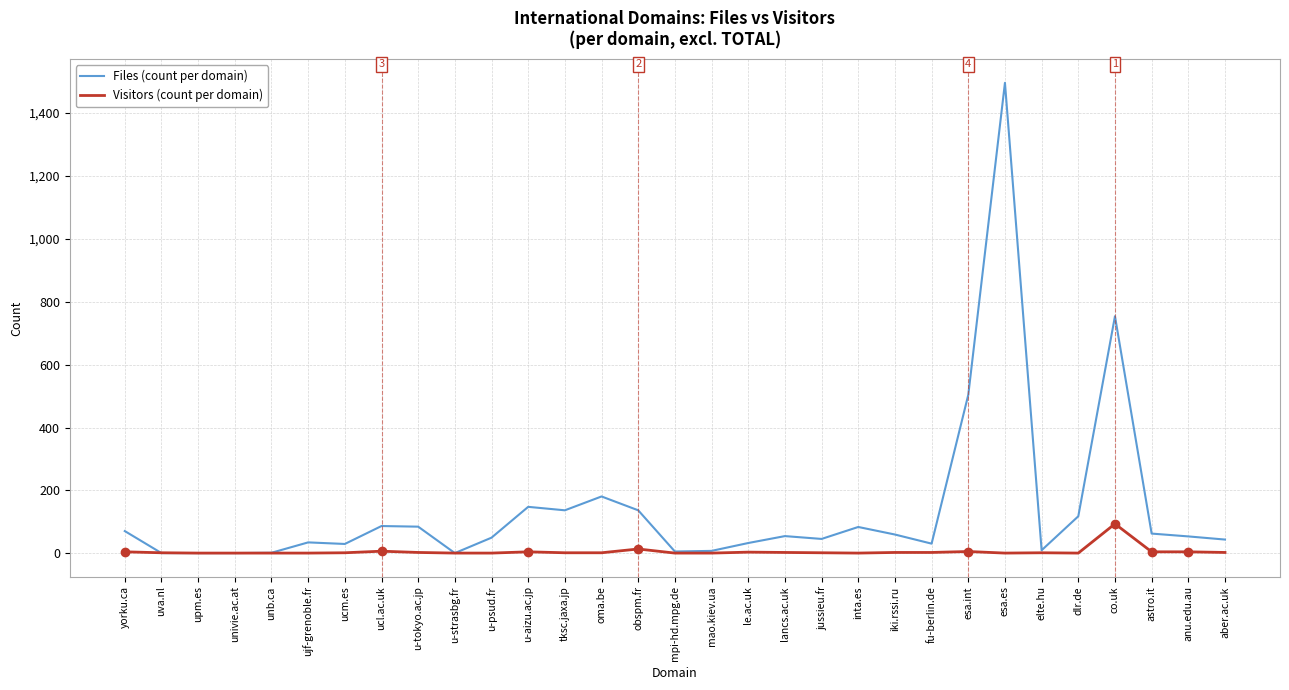

What position from the right is unb.ca?

27